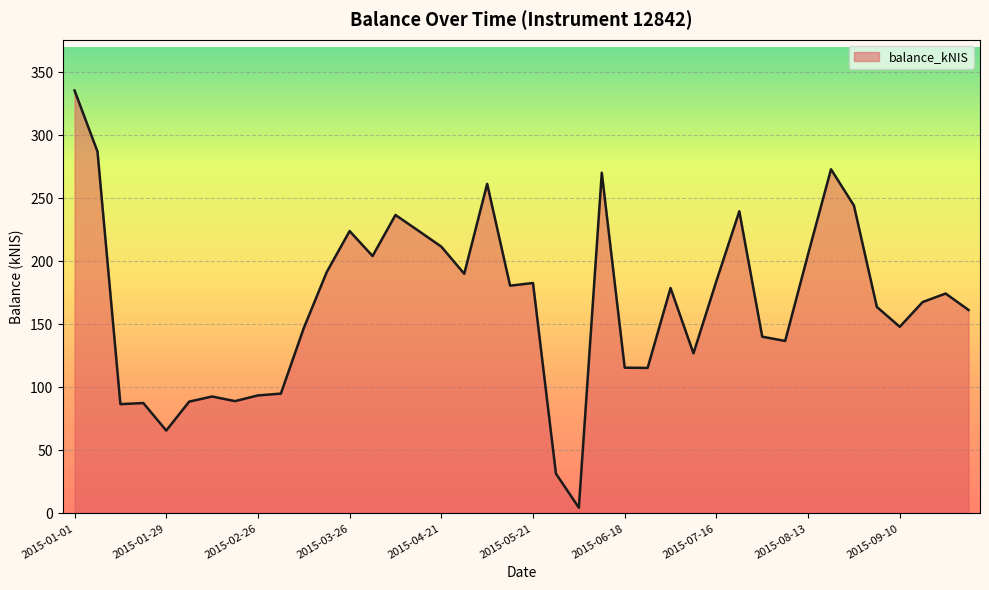

What is the maximum value shown in the chart?

335.5